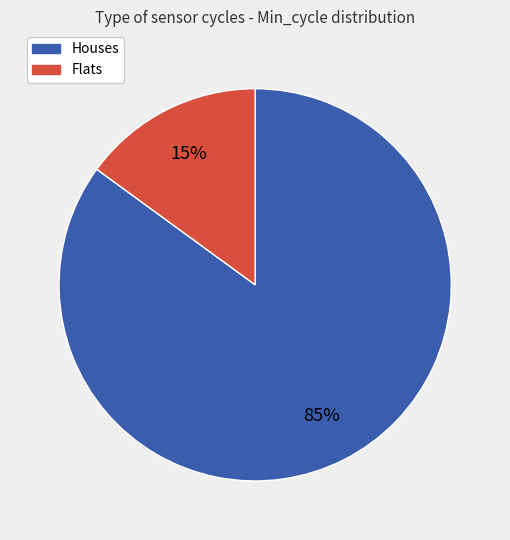

To the nearest percent, what is the average slice percentage?

50%